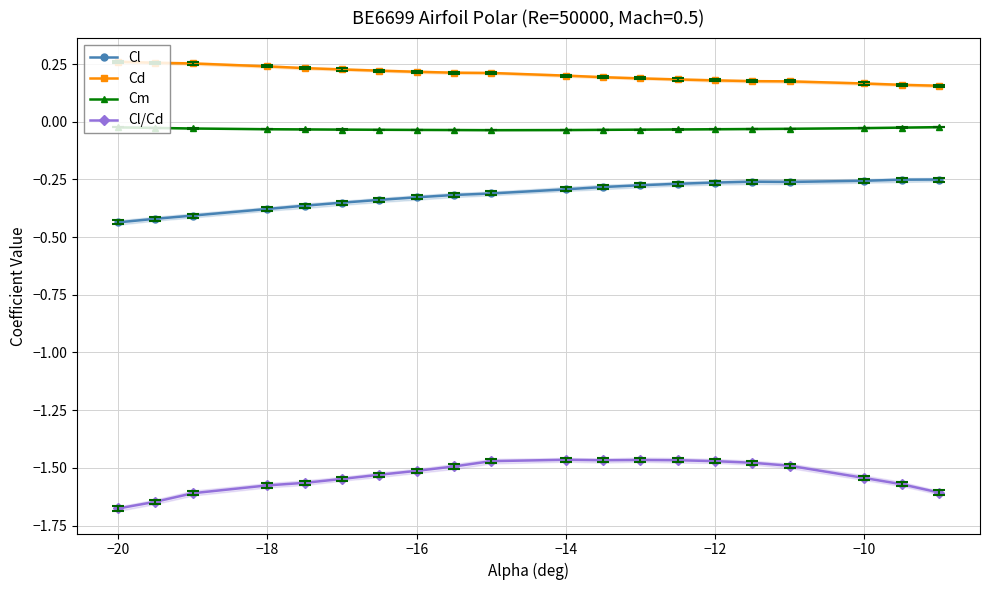

How many lines are shown in the chart?

4